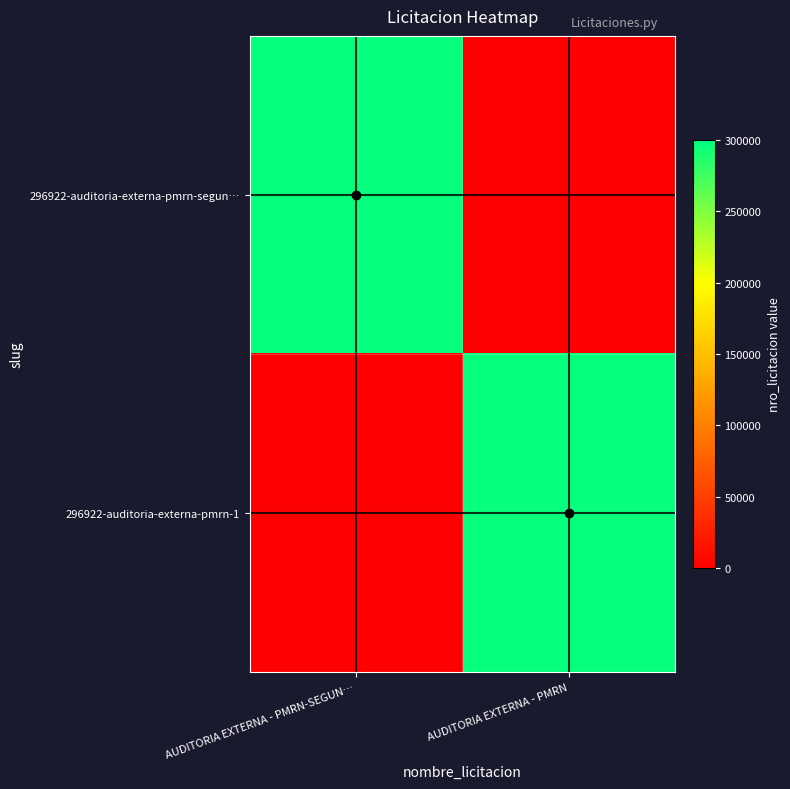

At which category does the chart reach its peak across all series?

AUDITORIA EXTERNA - PMRN-SEGUN…